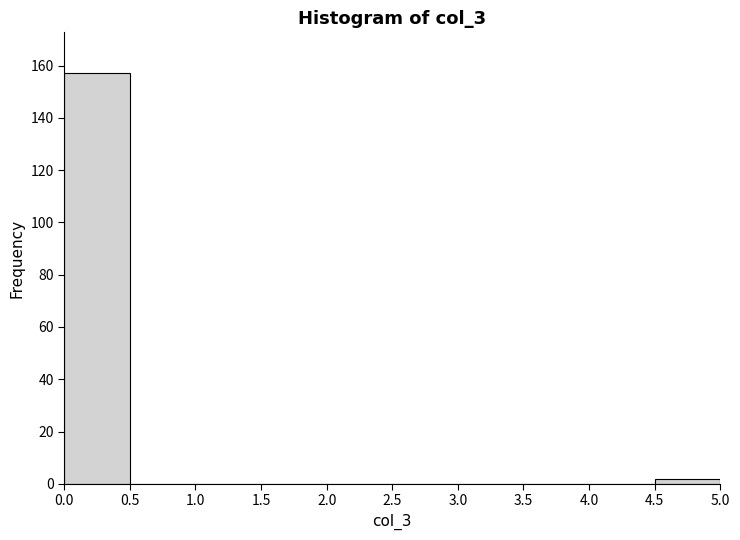

Reading left to right, list every bar in this chart as the range it spans on the x-axis followed by its height. The values are not printed on the chart, so give them approximately, as read against the axis.

0.0 to 0.5: 158
0.5 to 1.0: 0
1.0 to 1.5: 0
1.5 to 2.0: 0
2.0 to 2.5: 0
2.5 to 3.0: 0
3.0 to 3.5: 0
3.5 to 4.0: 0
4.0 to 4.5: 0
4.5 to 5.0: 2